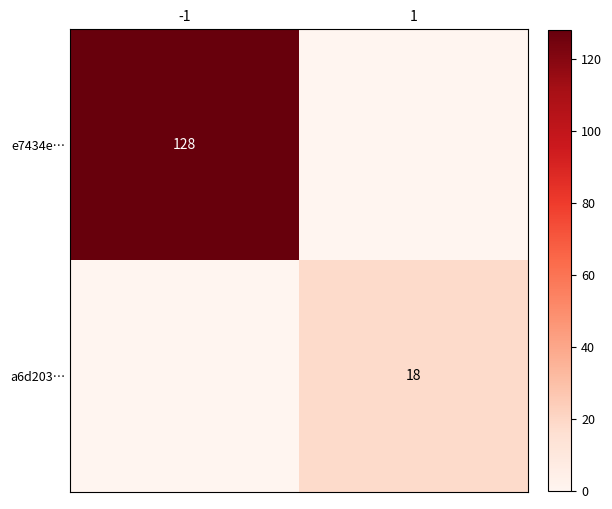

The value of a6d203… at -1 is 0. True or false?

True